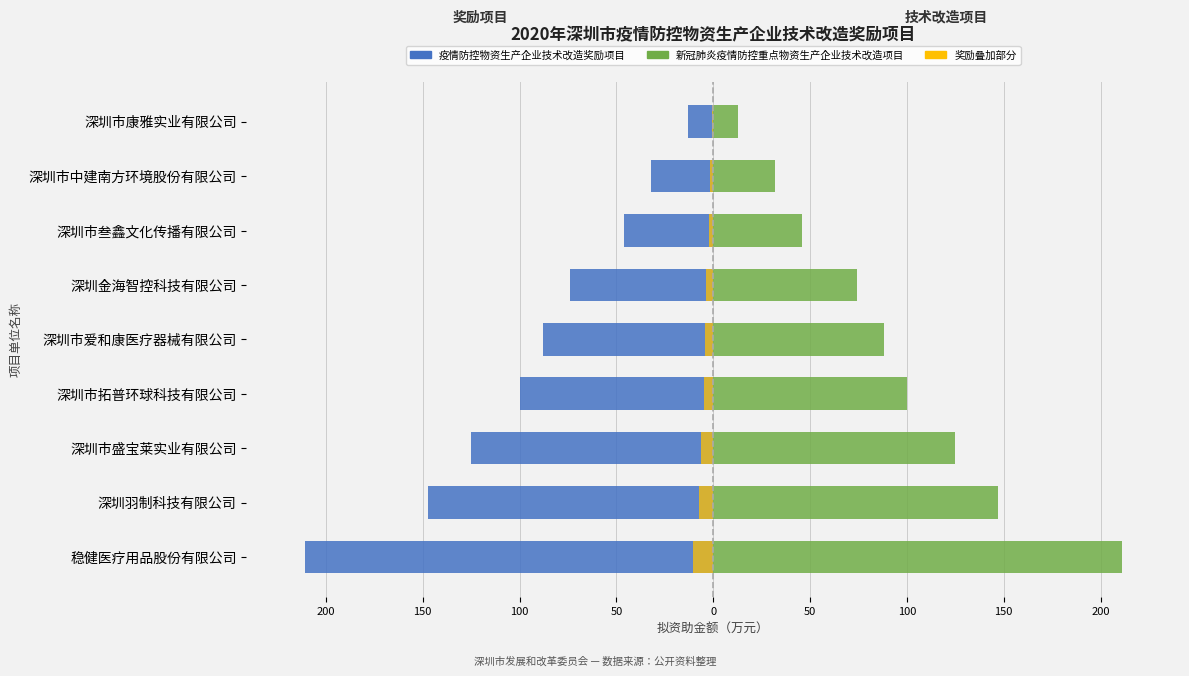

Read the 疫情防控物资生产企业技术改造奖励项目 value at 深圳市盛宝莱实业有限公司.

-125.0